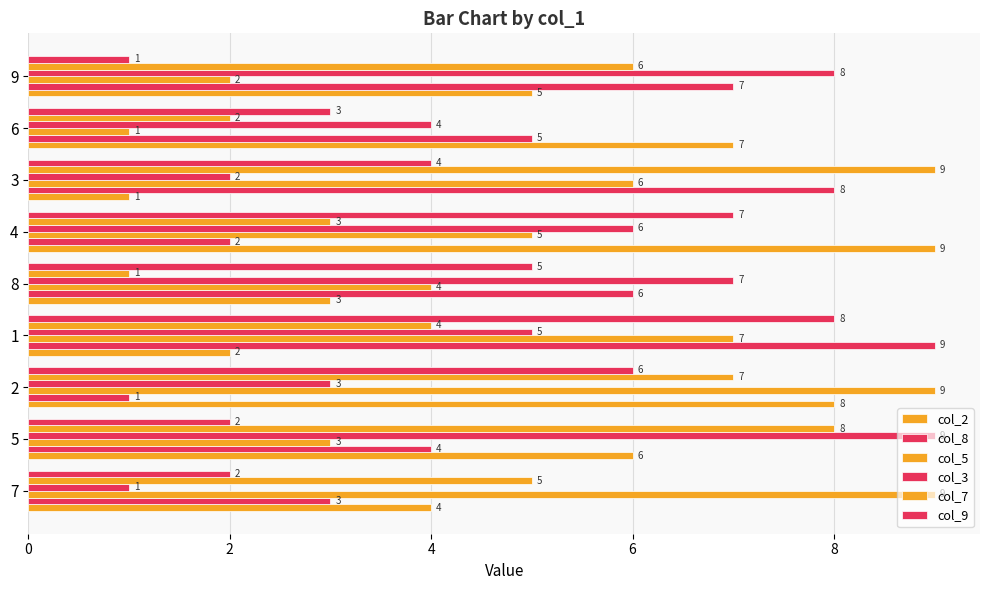

How many values in the col_8 series are below 5?

4